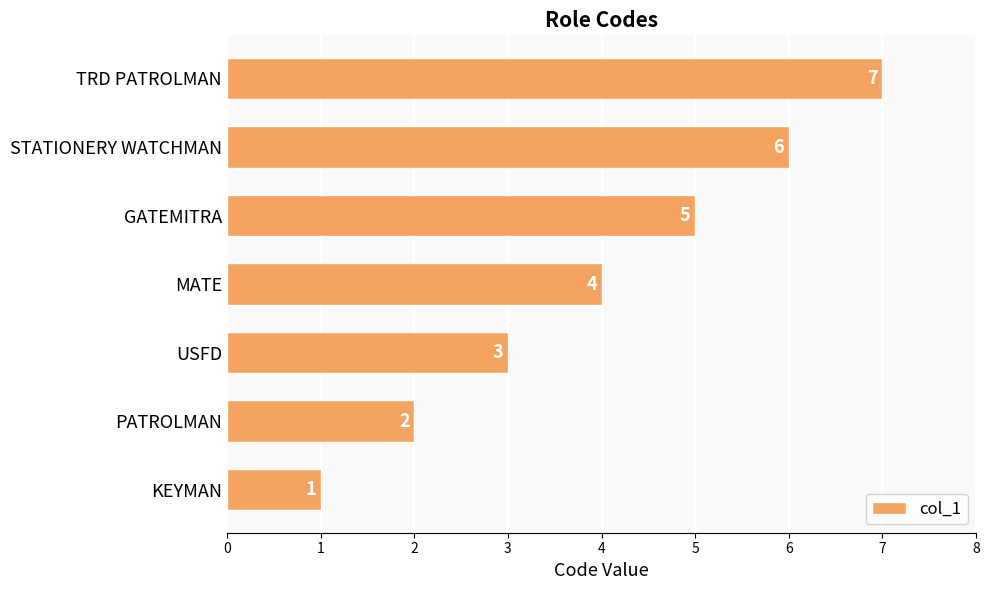

How many bars are there in total?

7